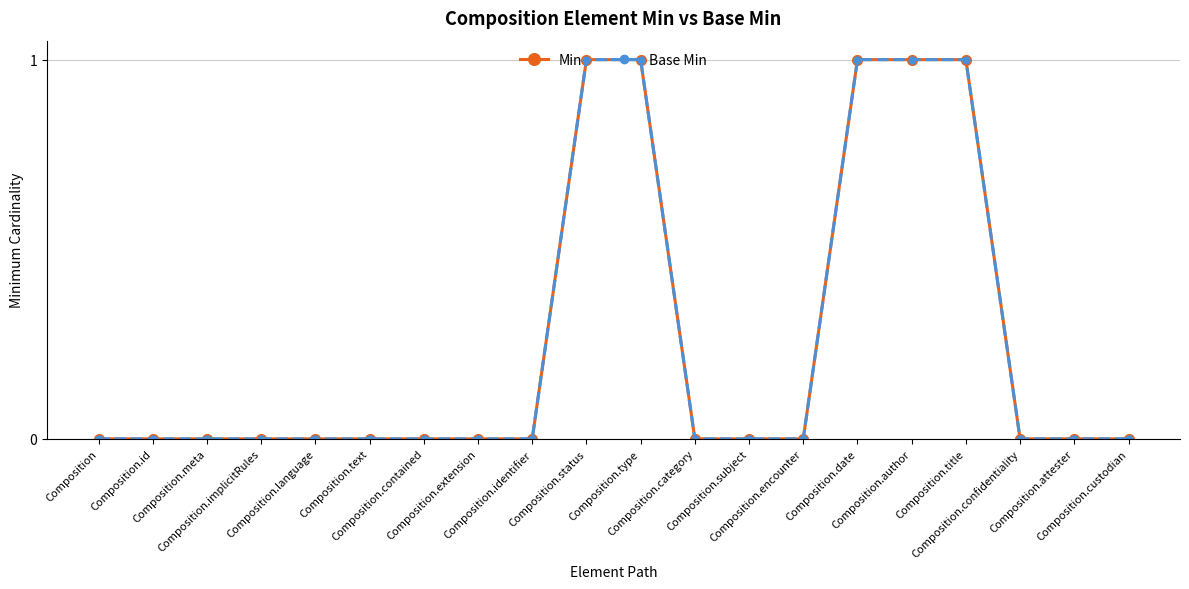

Is this an area chart (filled region under the line)?

No